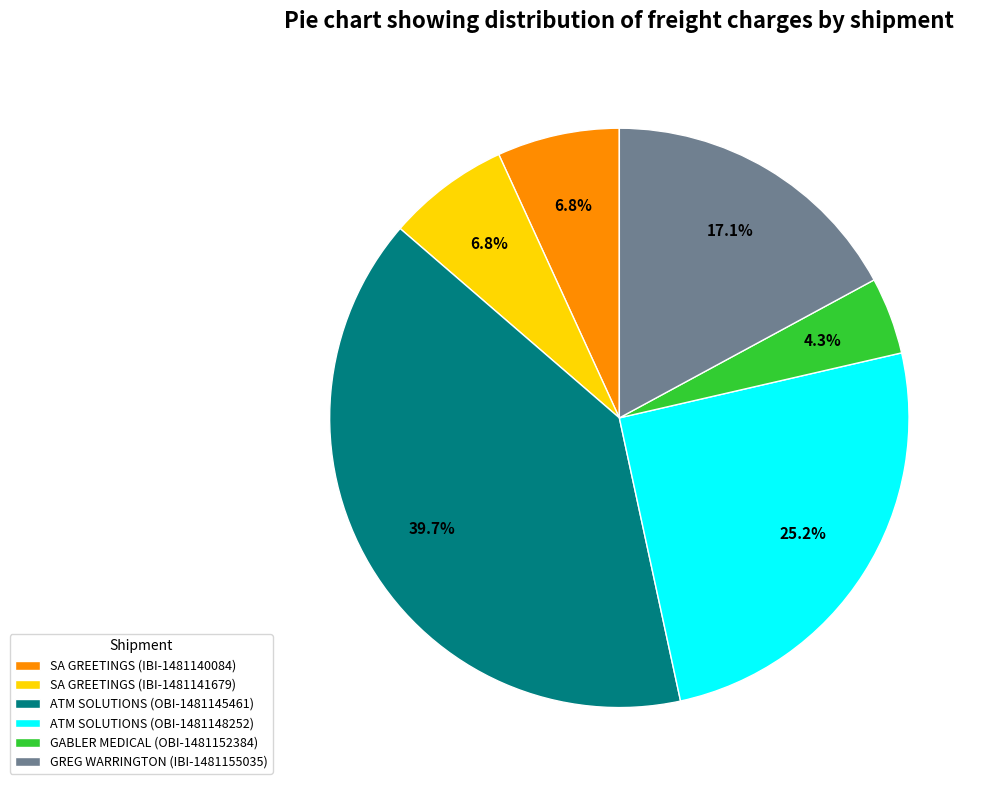

Between SA GREETINGS (IBI-1481141679) and GABLER MEDICAL (OBI-1481152384), which is larger?

SA GREETINGS (IBI-1481141679)